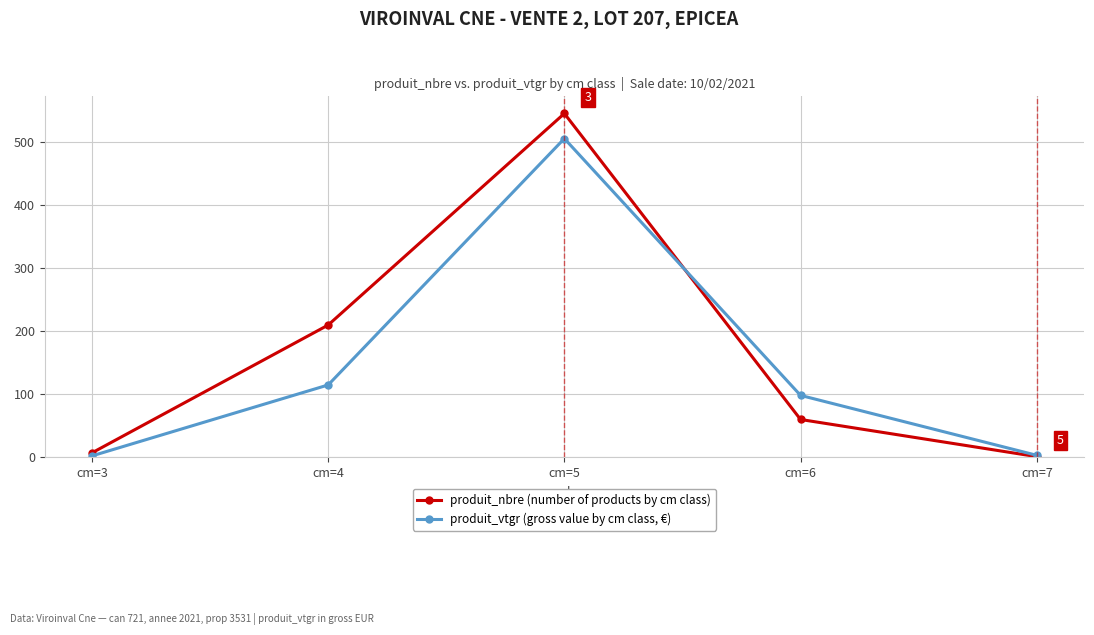

What is the average value of the produit_vtgr (gross value by cm class, €) series?

144.9